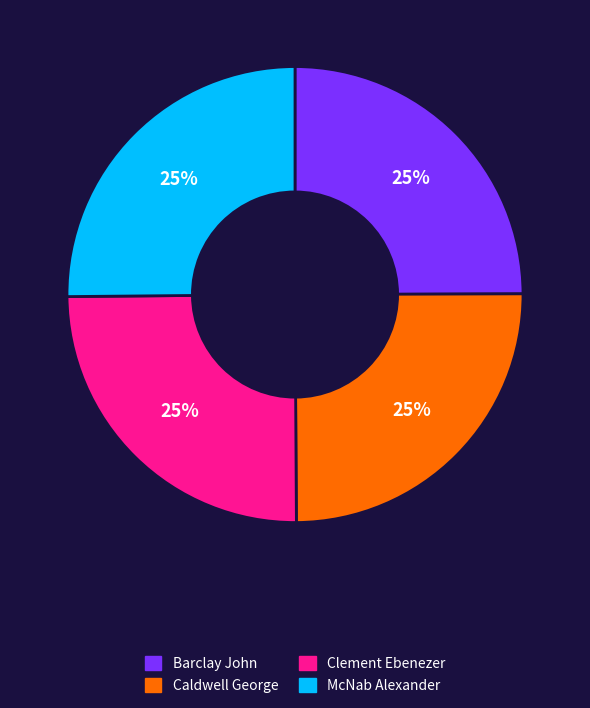

The Barclay John slice represents 25% of the pie. True or false?

True